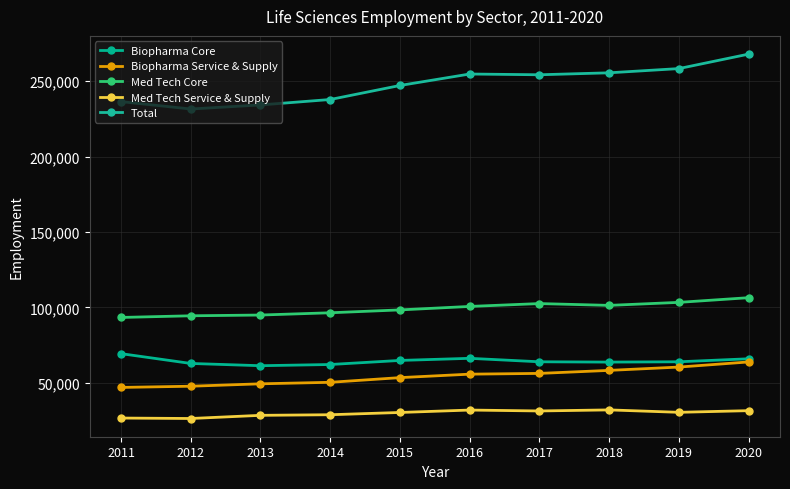

Between 2015 and 2014, which is larger?

2015